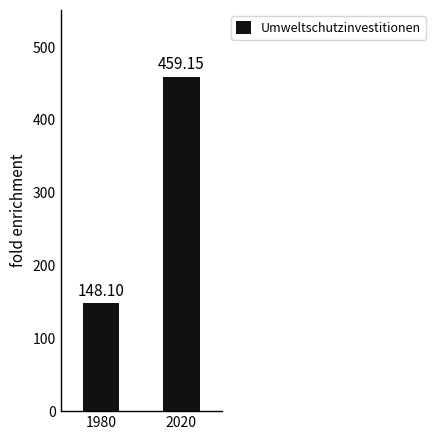

Where is the data nearest to the value 303?

1980